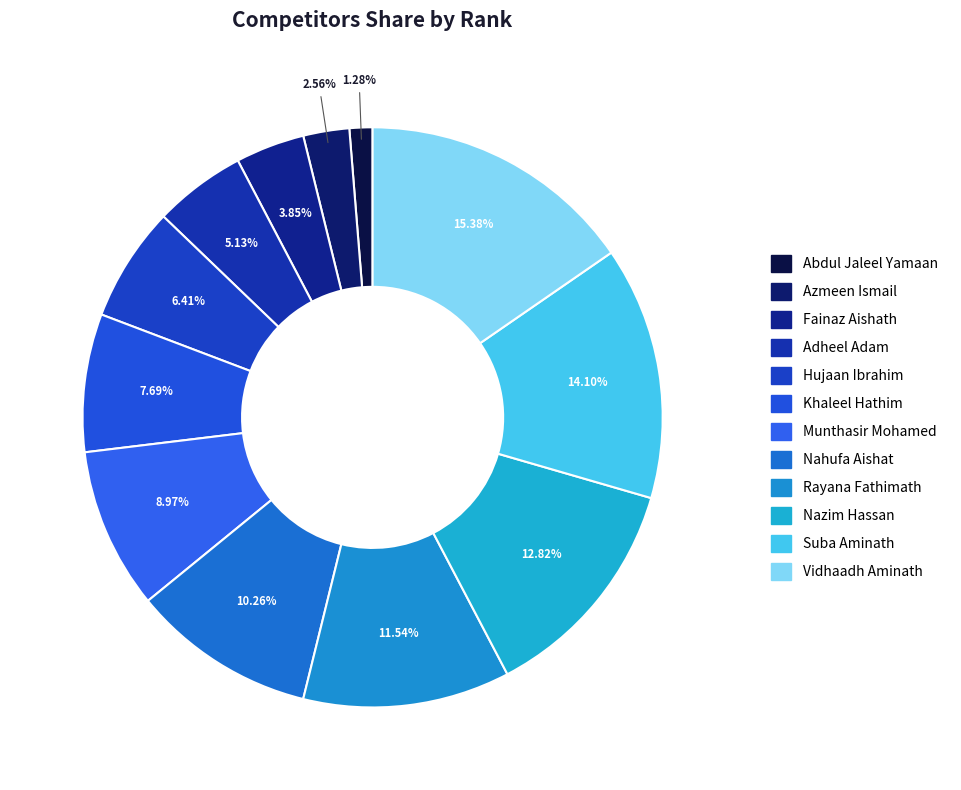

Combined, do Rayana Fathimath and Fainaz Aishath account for over 50%?

No